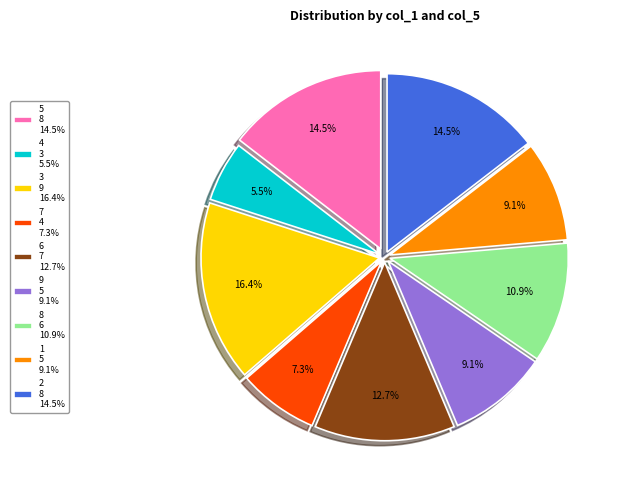

The 9 slice represents 9% of the pie. True or false?

True